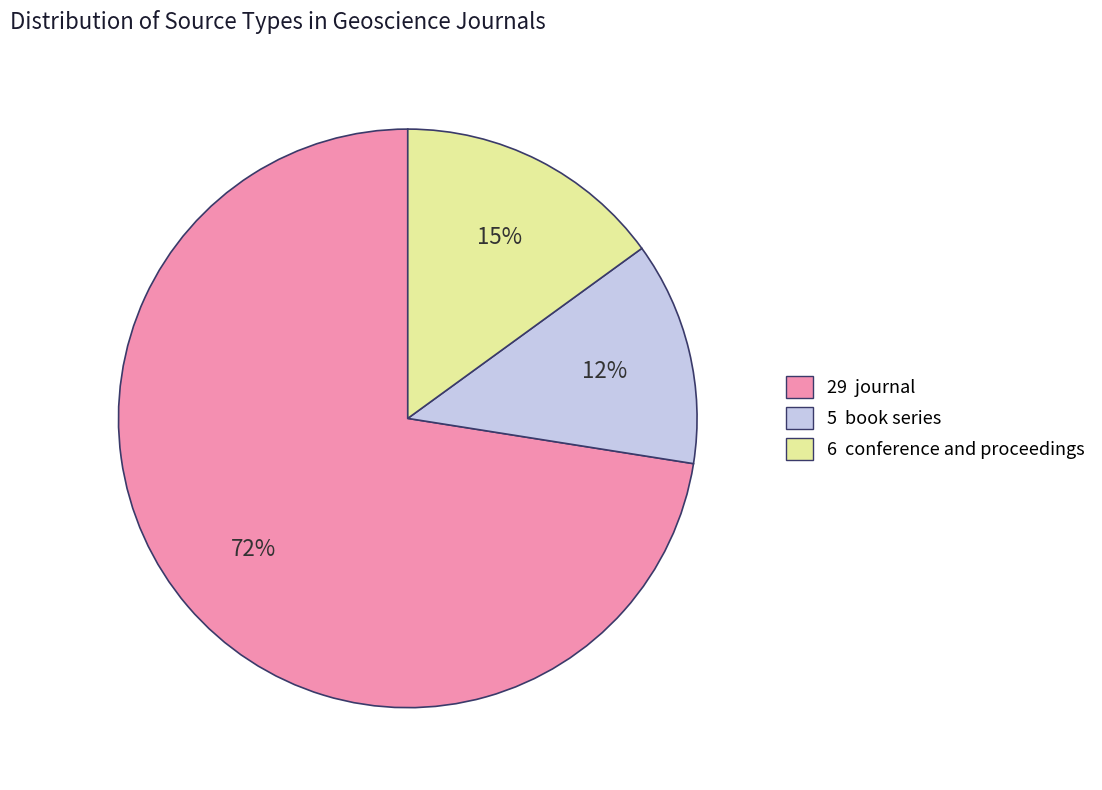

Does any single category account for the majority?

Yes